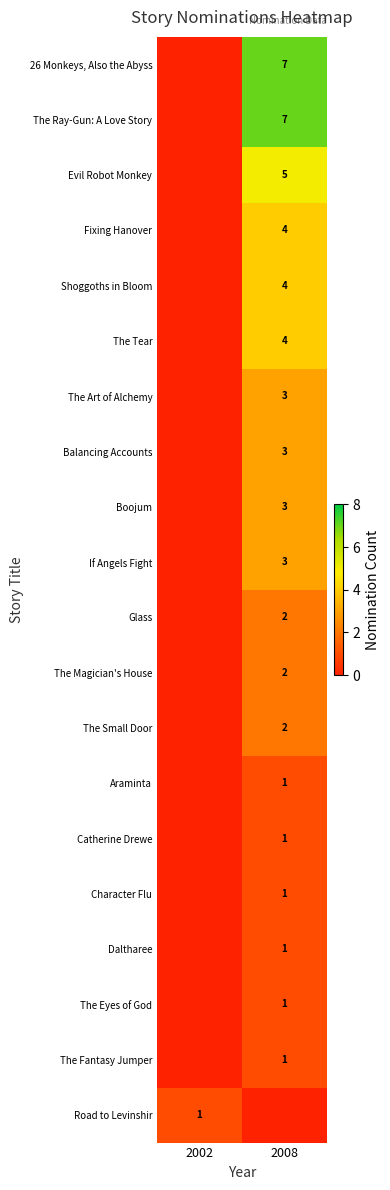

List the labels in order of row_8 value, largest first.

2008, 2002